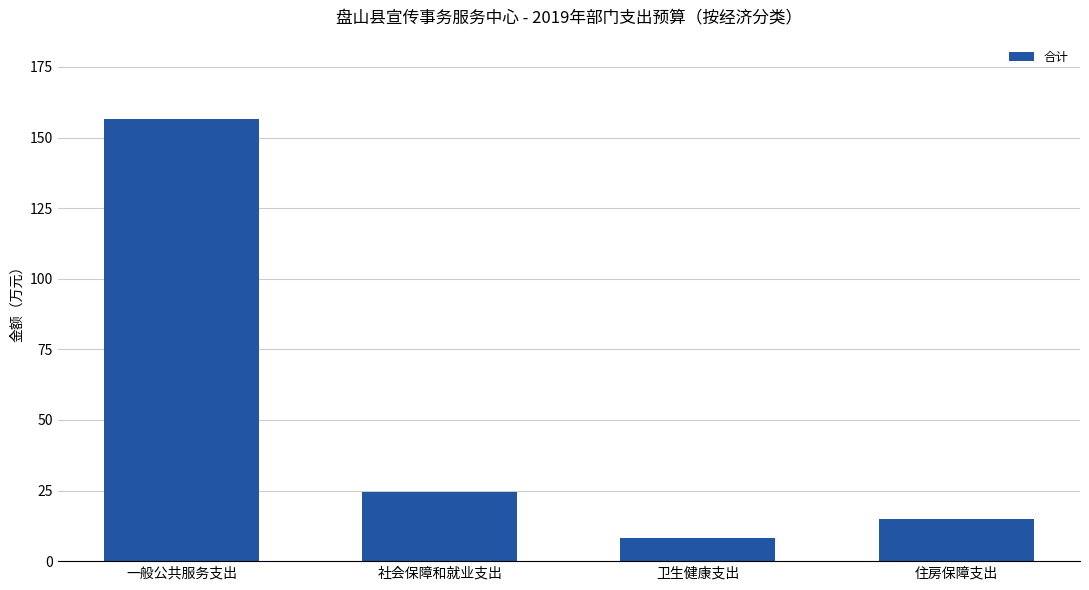

Which has a higher value, 一般公共服务支出 or 住房保障支出?

一般公共服务支出